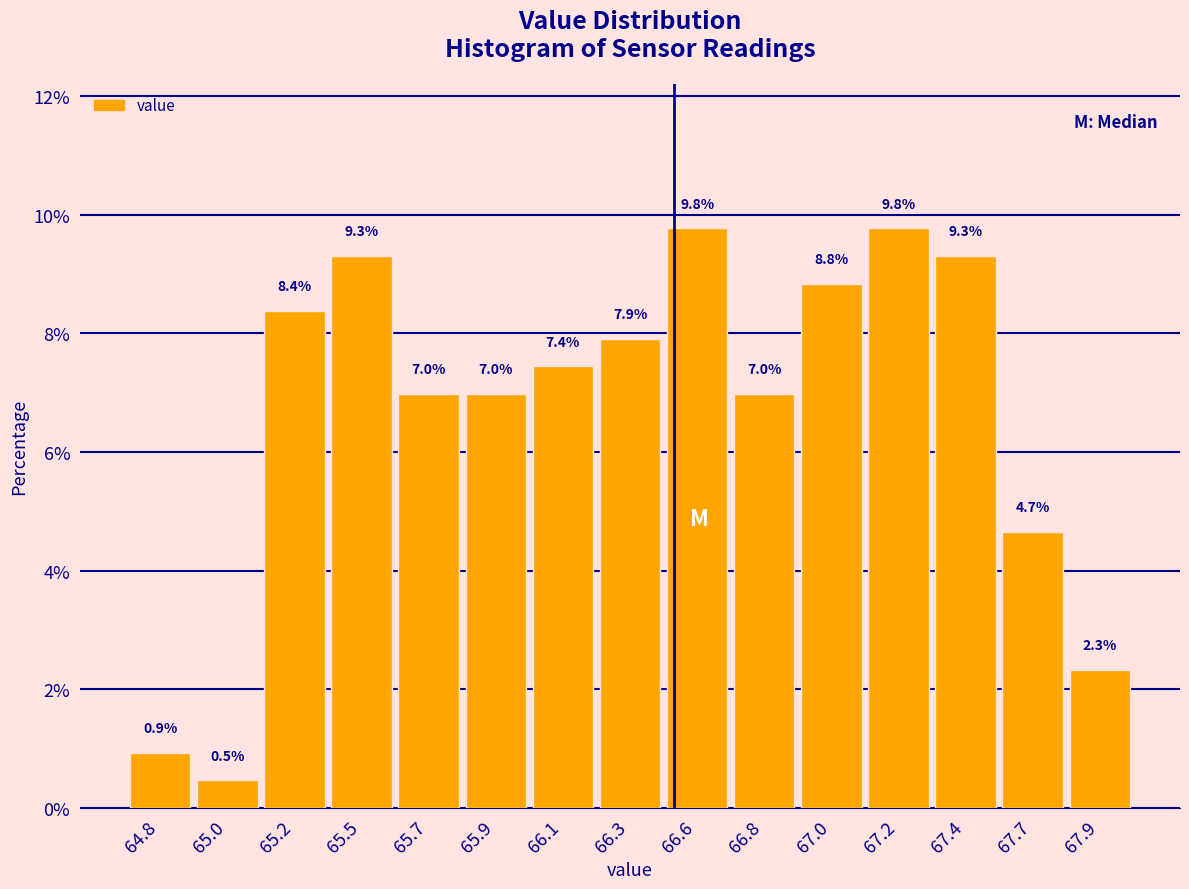

Reading right to left, extract all data points from this chart.

67.9=2.3	67.7=4.7	67.4=9.3	67.2=9.8	67.0=8.8	66.8=7.0	66.6=9.8	66.3=7.9	66.1=7.4	65.9=7.0	65.7=7.0	65.5=9.3	65.2=8.4	65.0=0.5	64.8=0.9